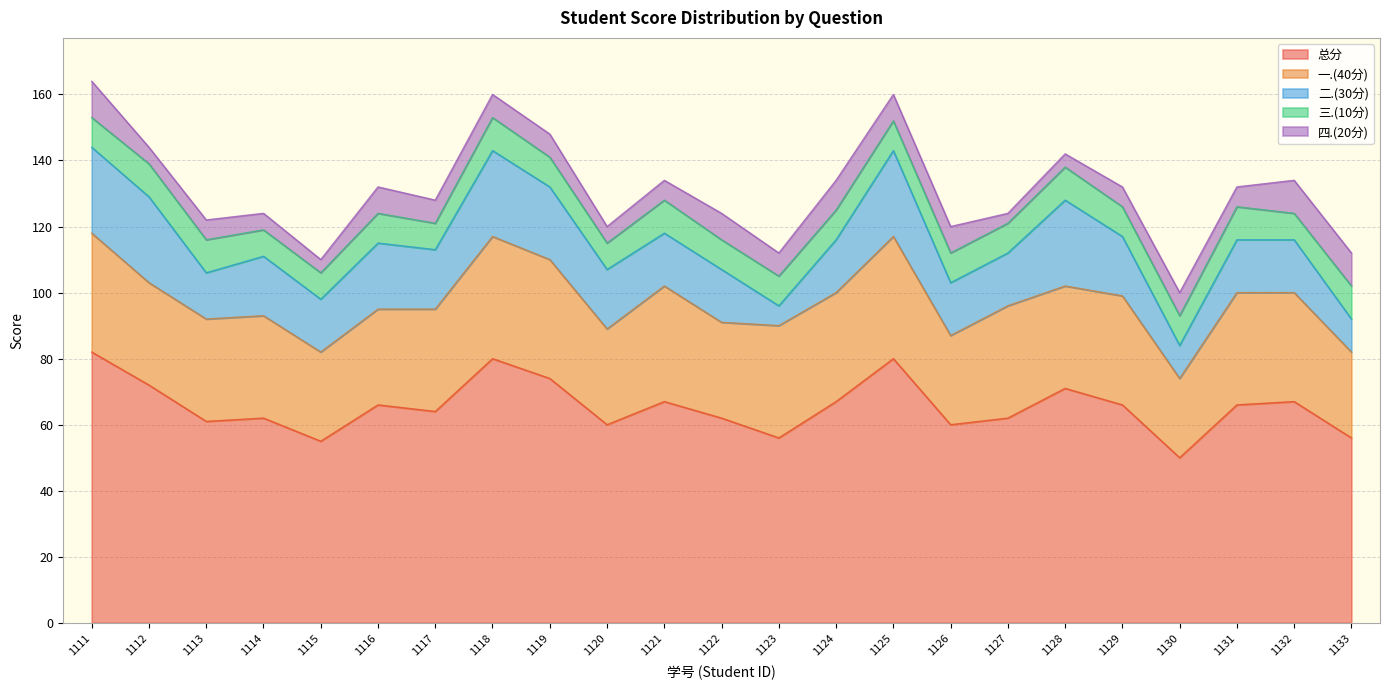

What is the sum of all 一.(40分) values?

728